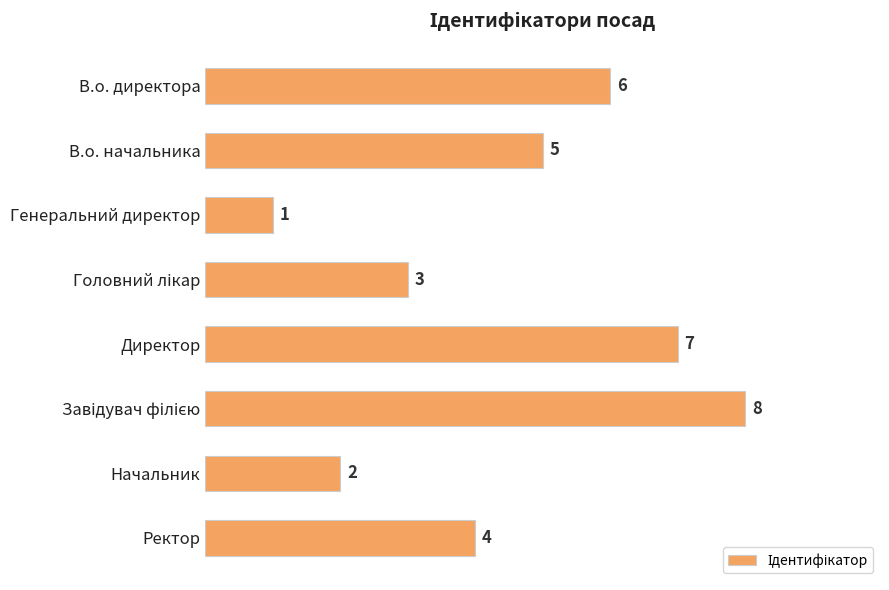

The chart shows a value of 5 at В.о. начальника. True or false?

True